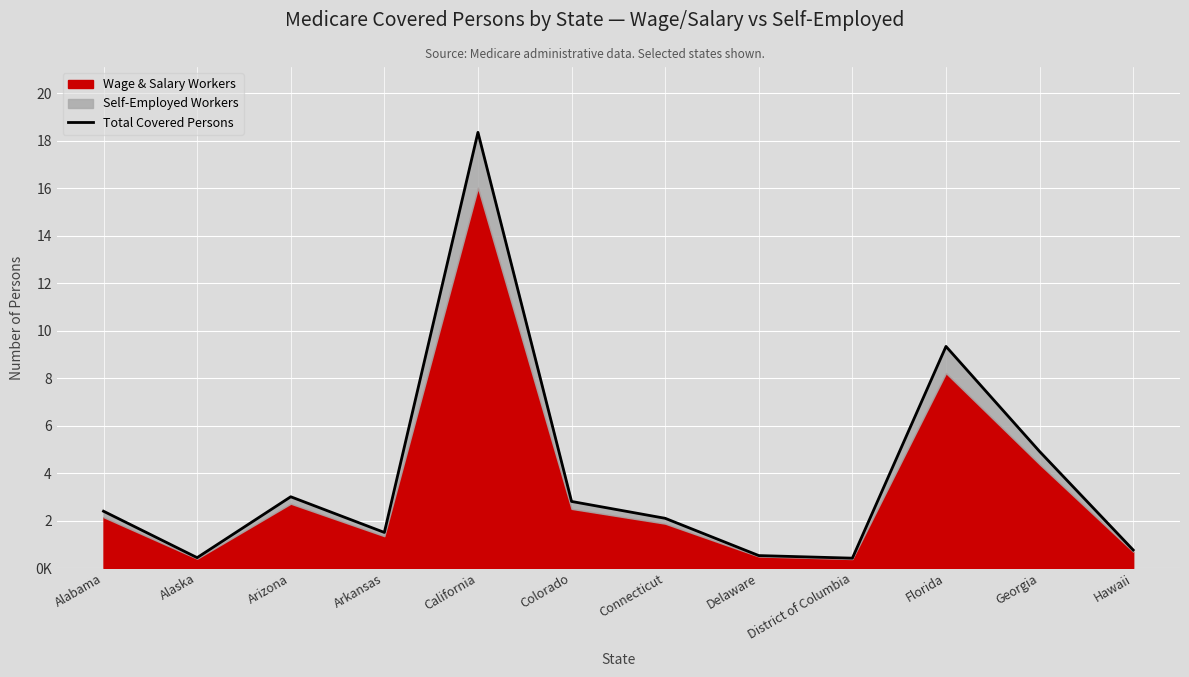

At which label is the value closest to 9380912?

Florida